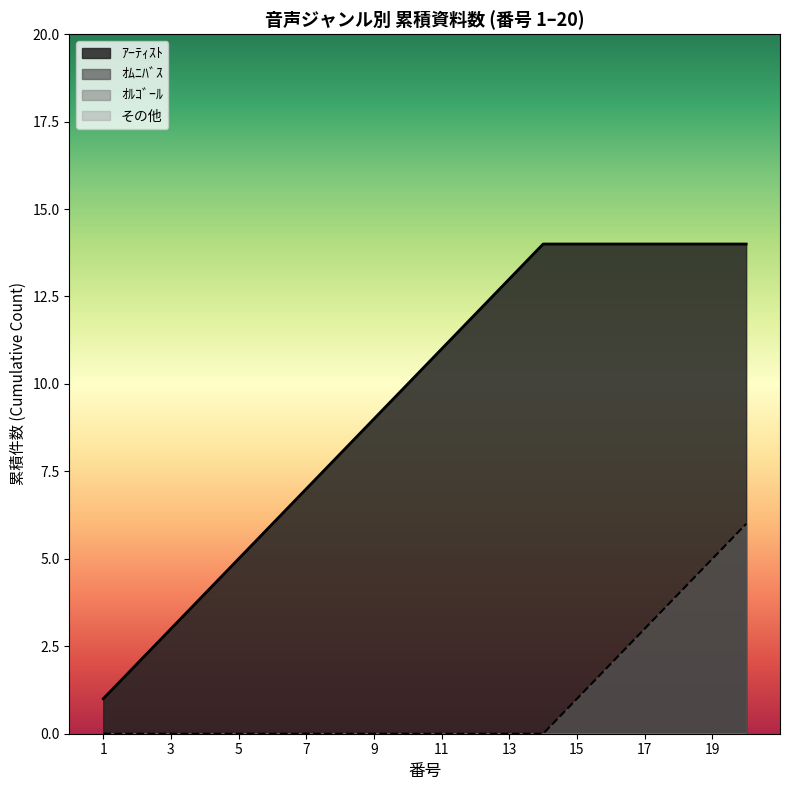

List the labels in order of value, largest first.

20, 19, 18, 17, 16, 15, 14, 13, 12, 11, 10, 9, 8, 7, 6, 5, 4, 3, 2, 1